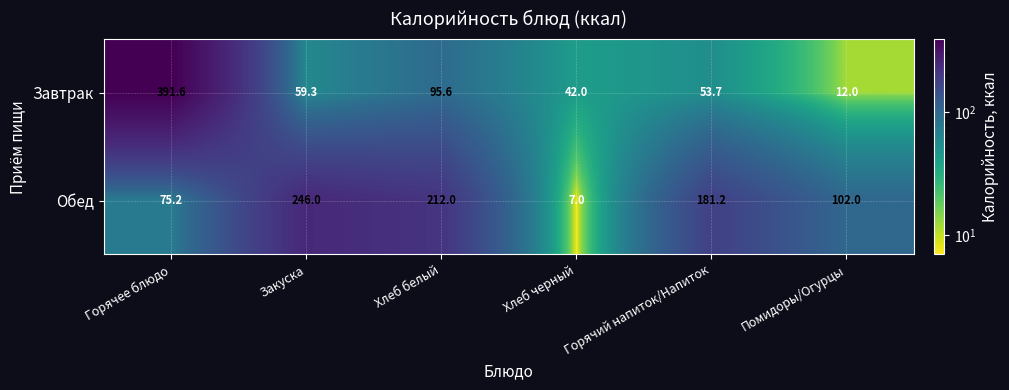

What is the total value across all series at Хлеб черный?

49.0